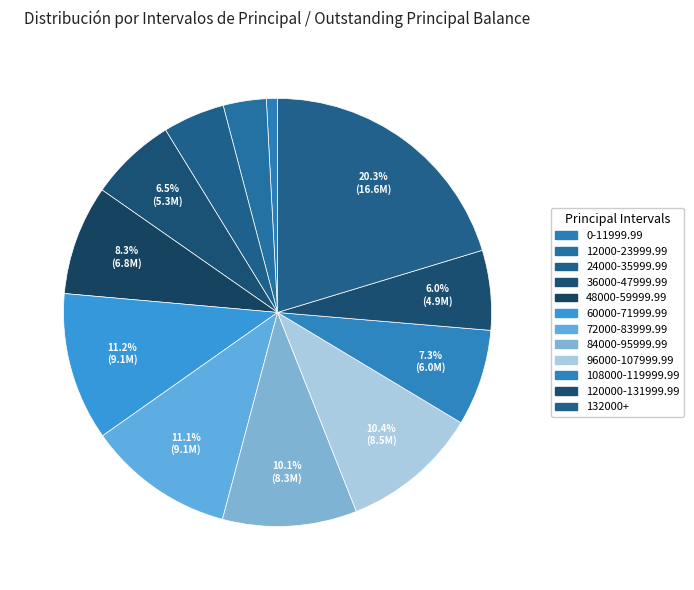

How many segments does this pie chart have?

12